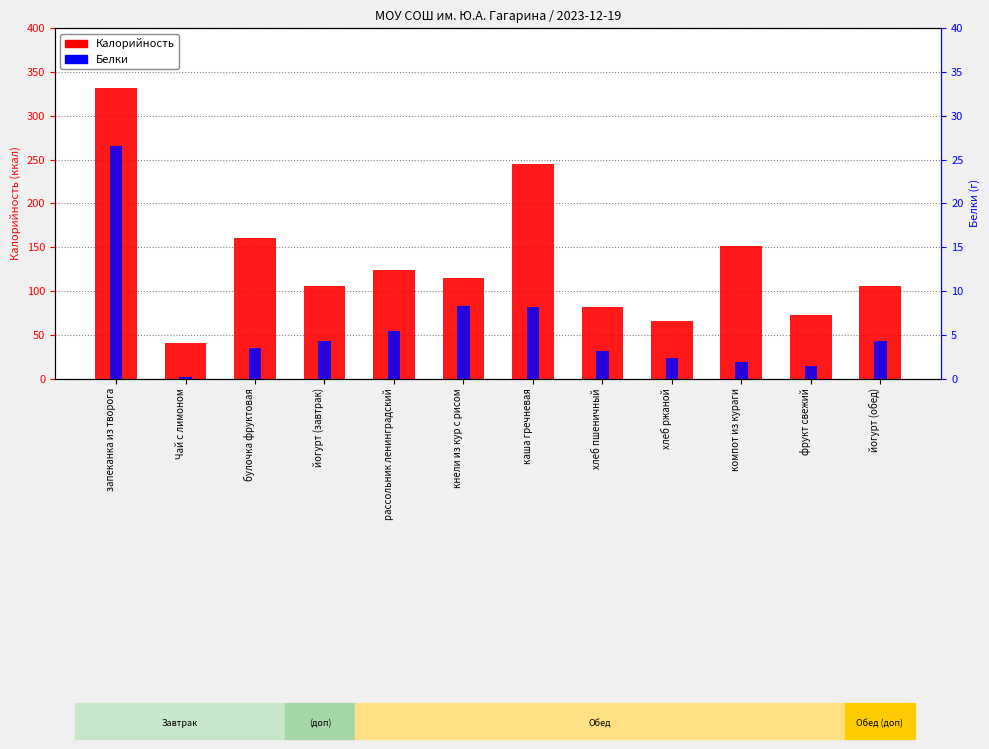

Where is Белки nearest to the value 13?

кнели из кур с рисом